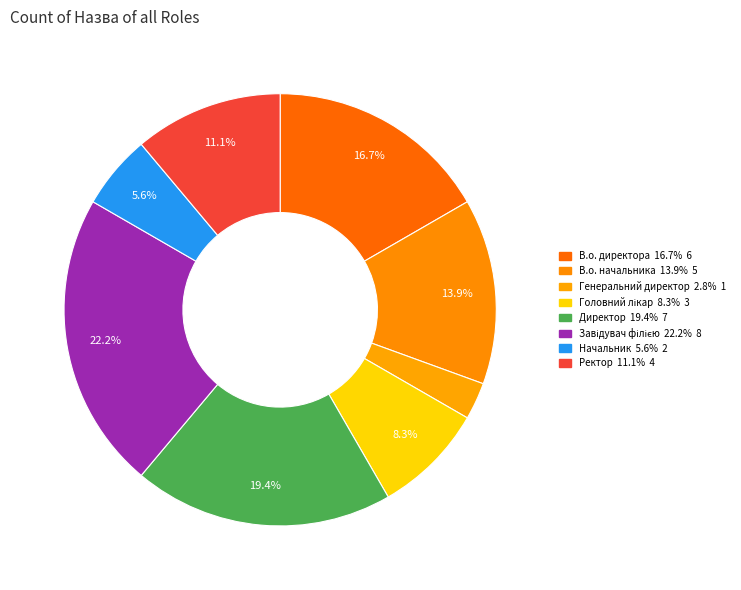

What portion of the pie excludes В.о. начальника?

86.1%